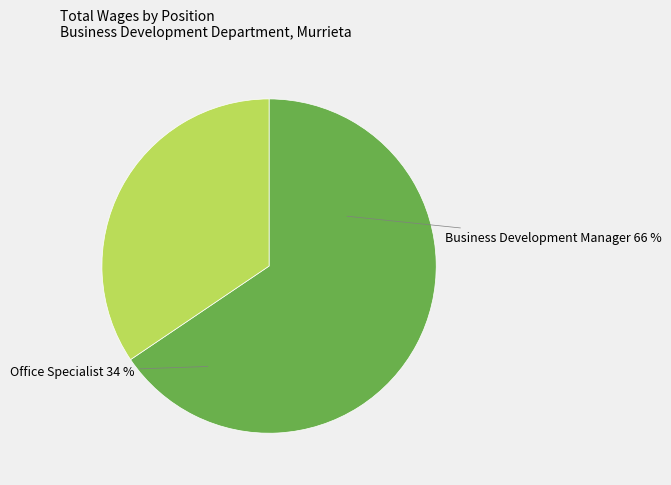

What is the change in value from Business Development Manager to Office Specialist?

-33166